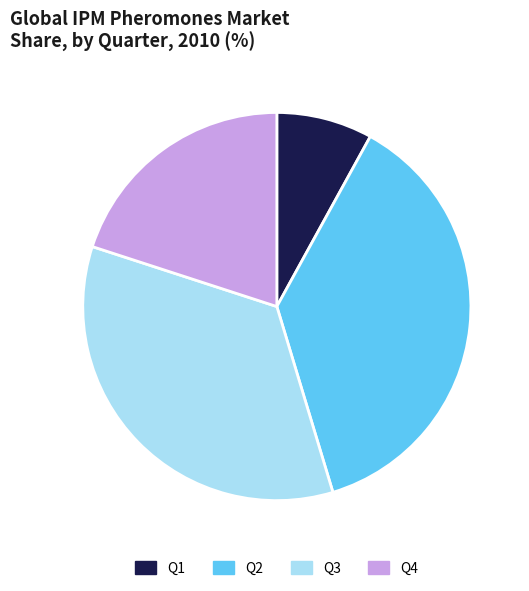

Do Q1 and Q4 together represent more than half of the pie?

No